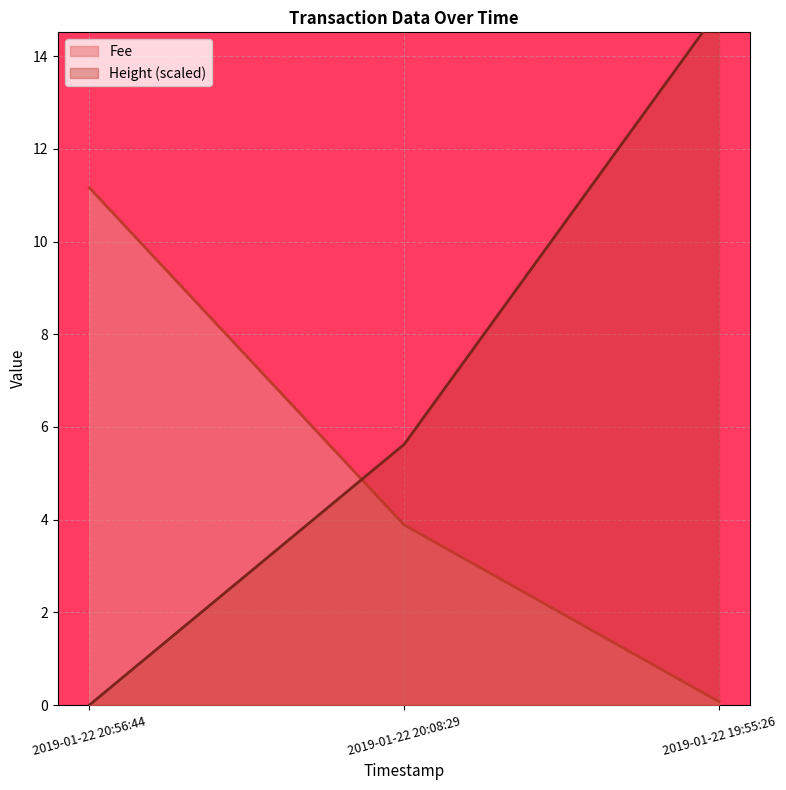

Which category has the lowest value in the Fee series?

2019-01-22 19:55:26